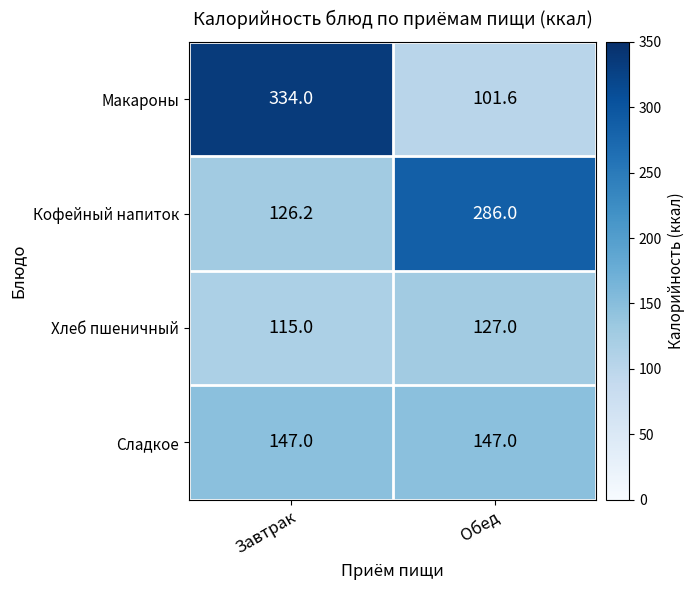

What is the difference between the maximum and minimum values in the Макароны series?

232.4